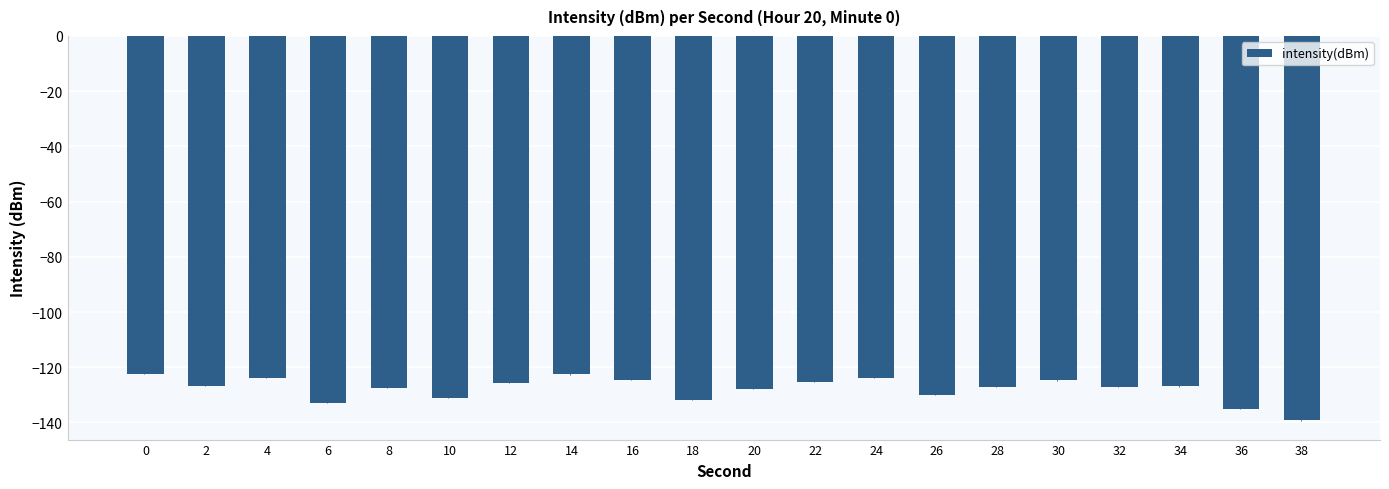

What is the sum of all values?

-2556.5